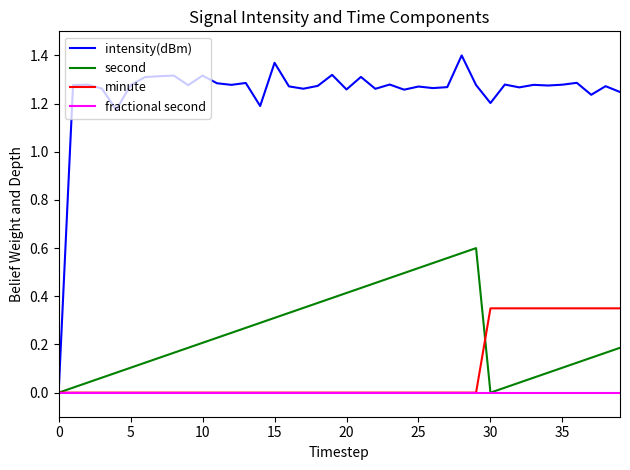

Which series has the largest total across all categories?

intensity(dBm)